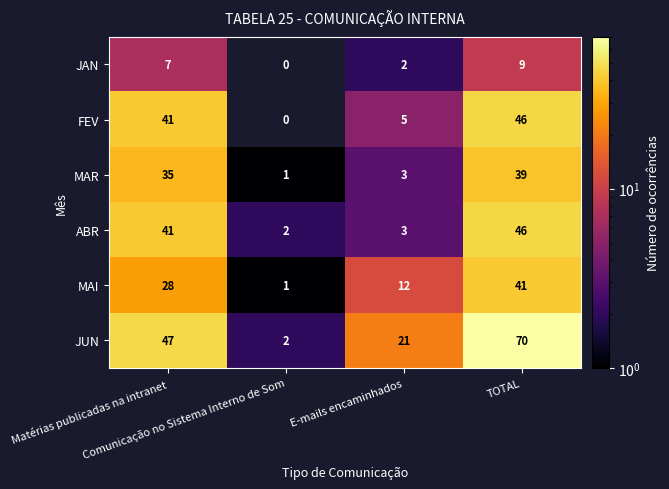

What is the sum of all JUN values?

140